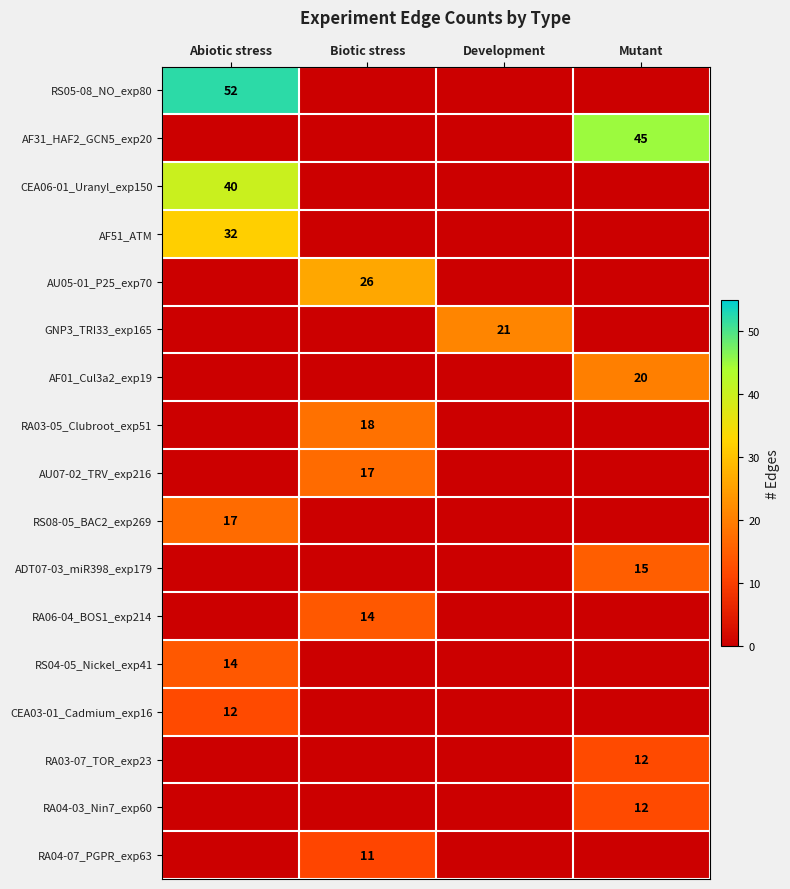

At which category is the sum across all series the highest?

Abiotic stress